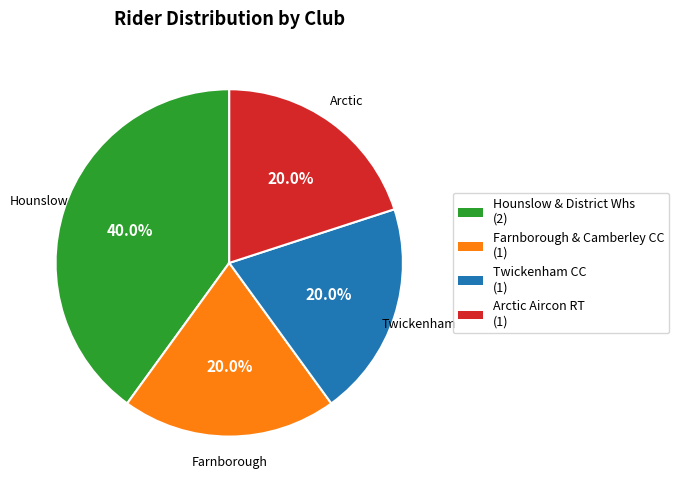

Does any single category account for the majority?

No